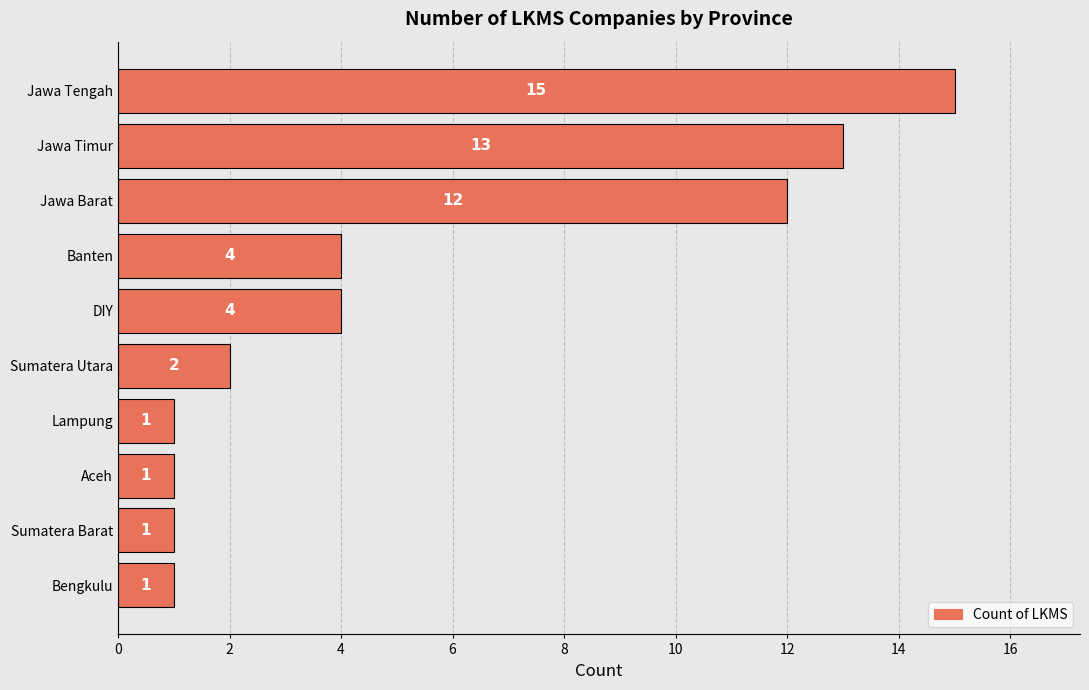

What is the difference between the second highest and minimum values?

12